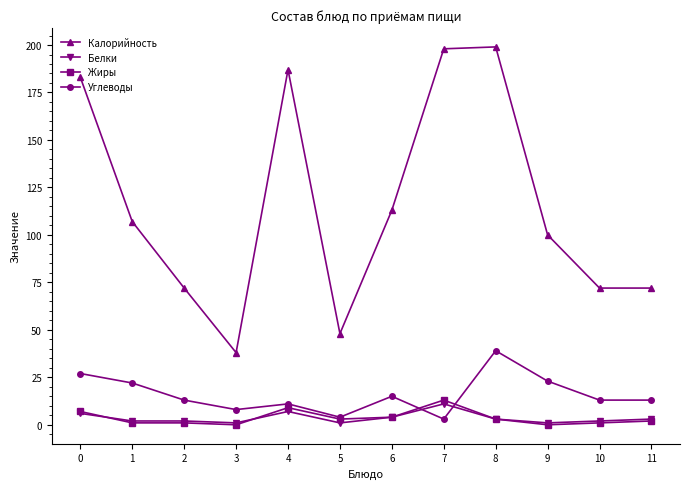

The Калорийность series shows 48 at 5. True or false?

True